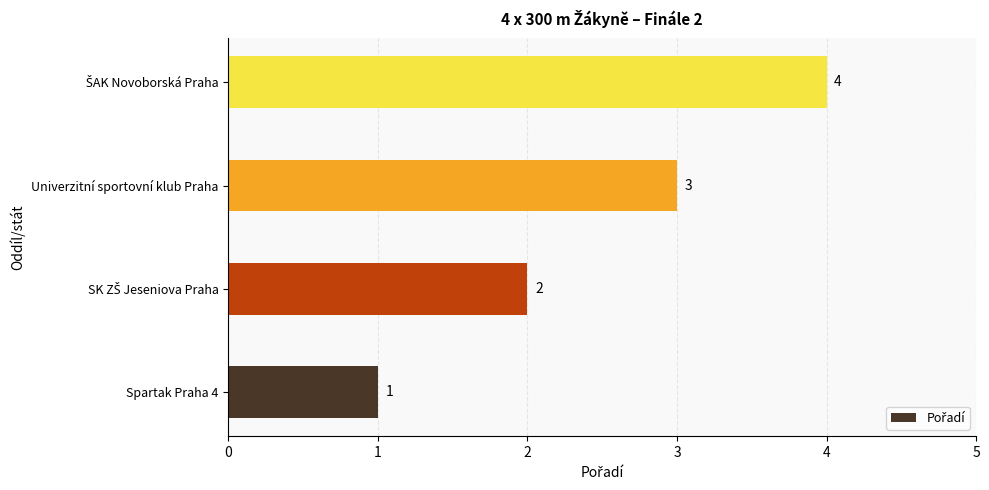

What is the difference between the maximum and minimum values?

3